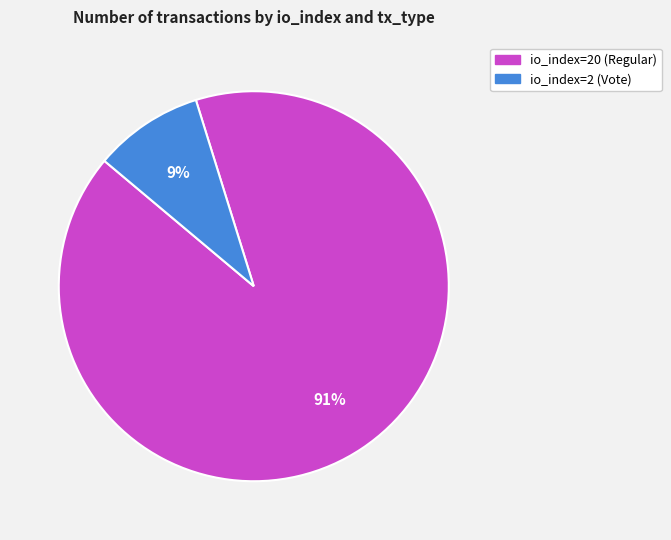

Is it true that io_index=20 (Regular) is 91% of the pie?

True